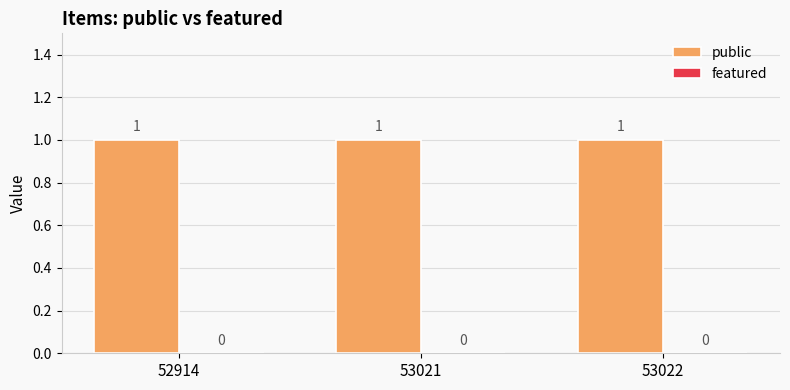

How many bars are there in total?

6